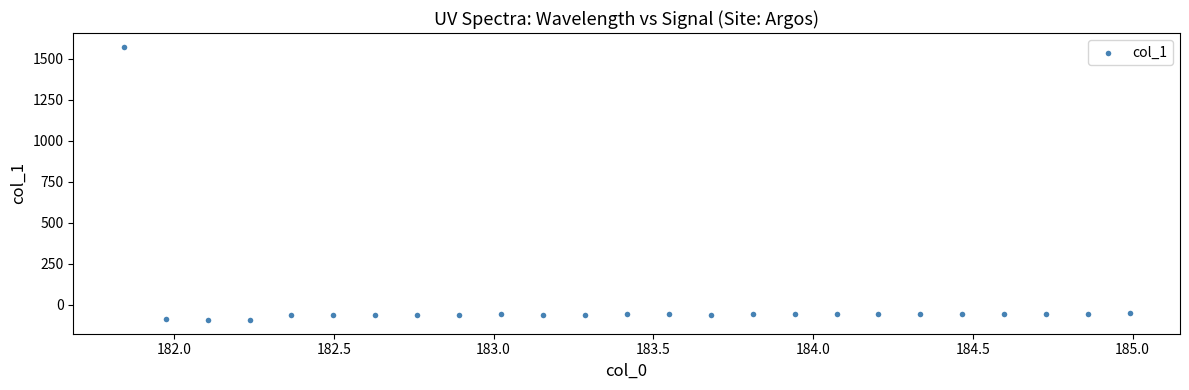

What is the range of X values (max minus min)?

3.1